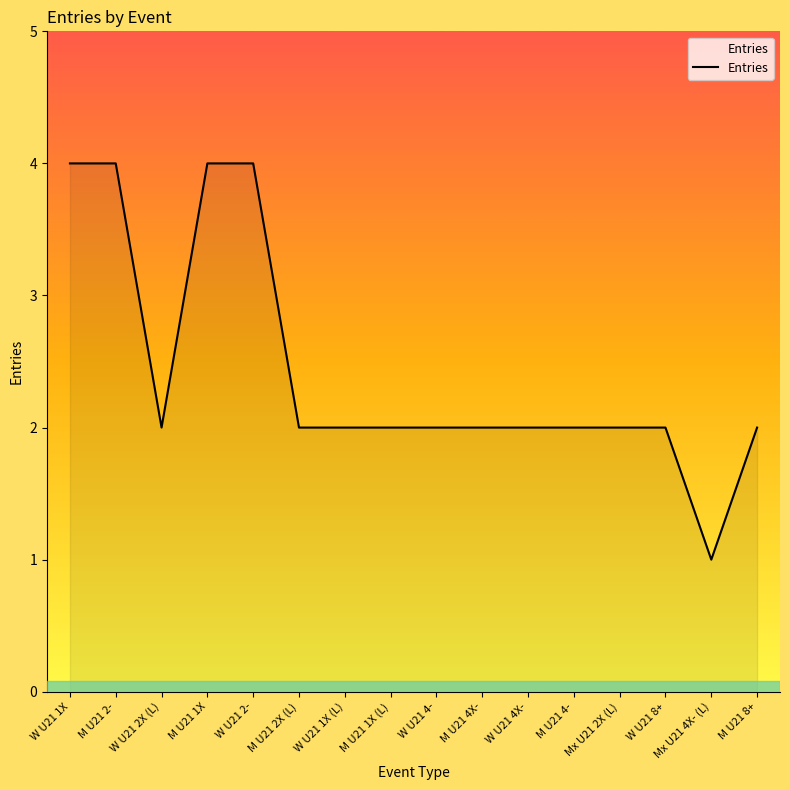

Read the value at W U21 1X (L).

2